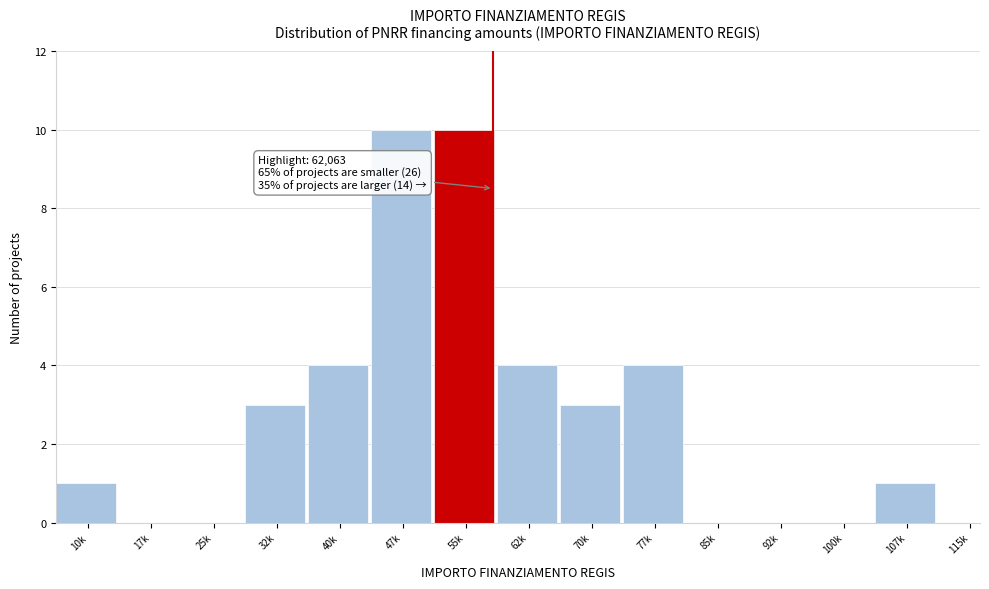

Reading right to left, extract all data points from this chart.

115k=0	107k=1	100k=0	92k=0	85k=0	77k=4	70k=3	62k=4	55k=10	47k=10	40k=4	32k=3	25k=0	17k=0	10k=1